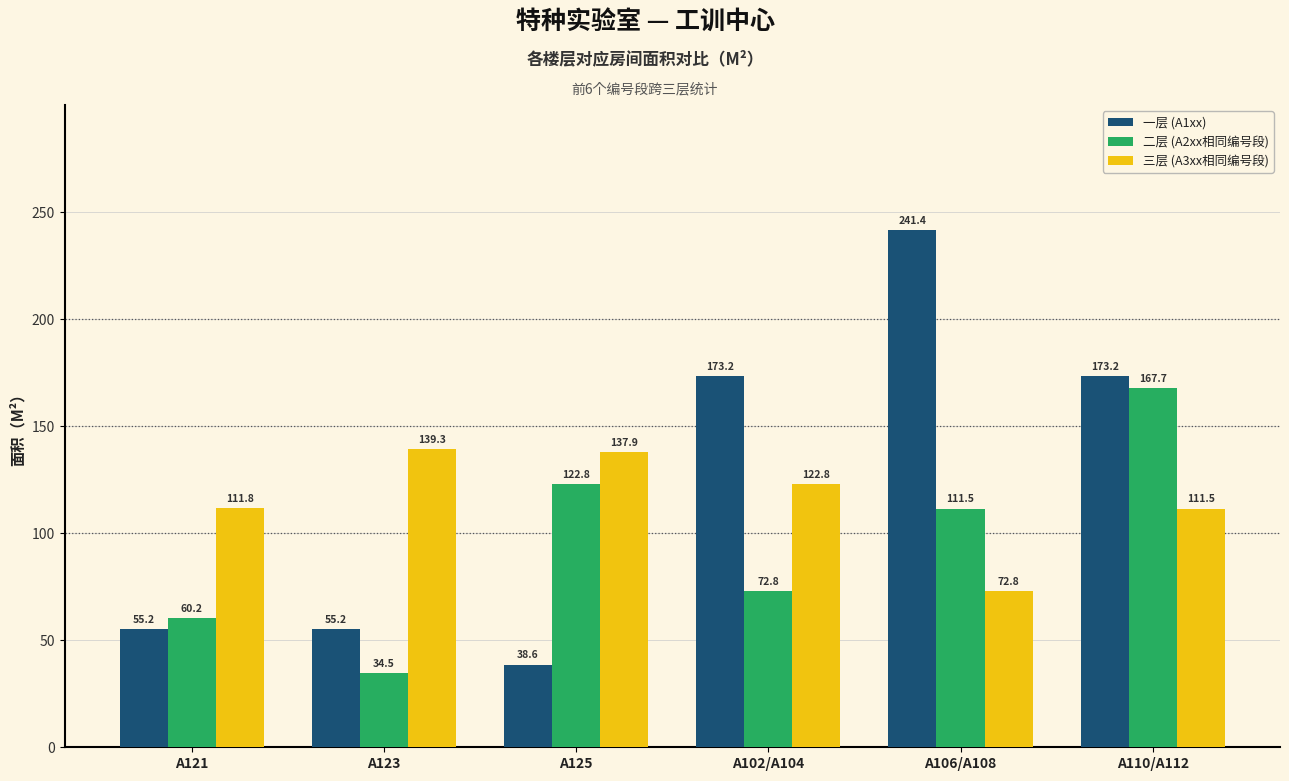

Is it true that 一层 (A1xx) equals 86.5 at A102/A104?

False